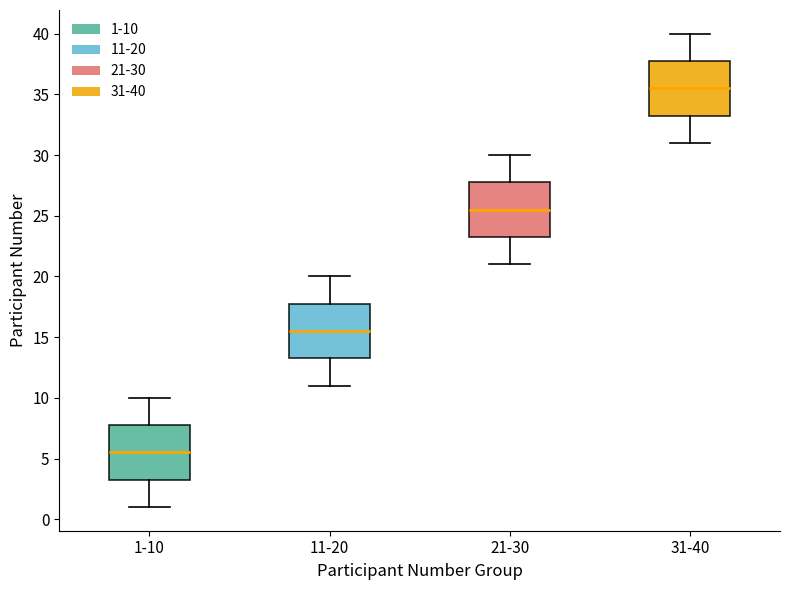

Reading left to right, transcribe this box plot: for each box, give where its median line is, the range the box spans, and where its two whiskers end, as read against the y-axis. The values are not printed on the chart, so give them approximately, as read against the axis.

1-10: median 5.5, box 3.5 to 8.0, whiskers 1.0 to 10.0
11-20: median 15.5, box 13.5 to 18.0, whiskers 11.0 to 20.0
21-30: median 25.5, box 23.5 to 28.0, whiskers 21.0 to 30.0
31-40: median 35.5, box 33.5 to 38.0, whiskers 31.0 to 40.0